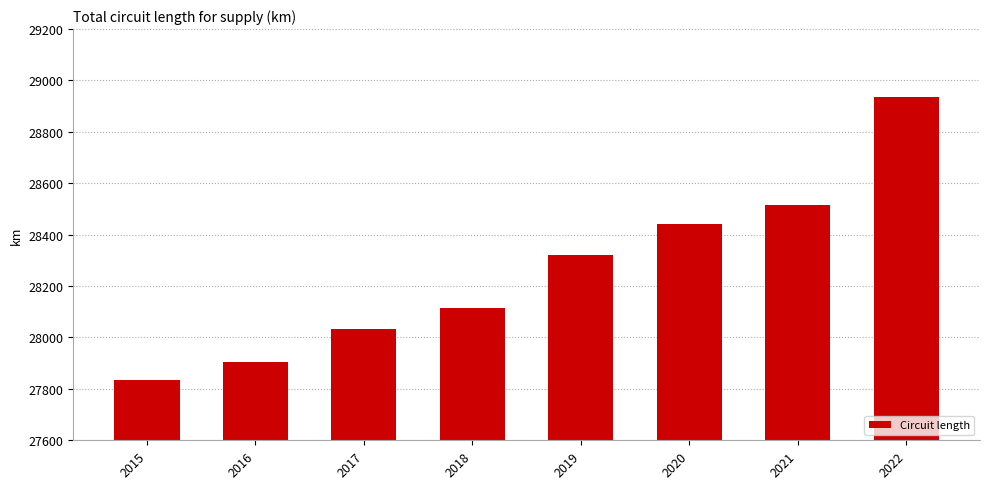

How many values are below 28322?

4